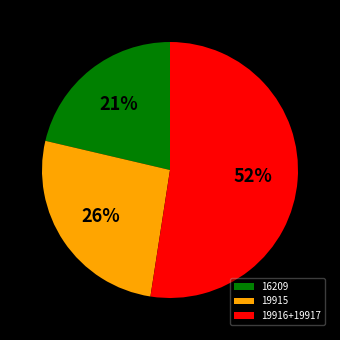

Rank the categories by value from highest to lowest.

19916+19917, 19915, 16209